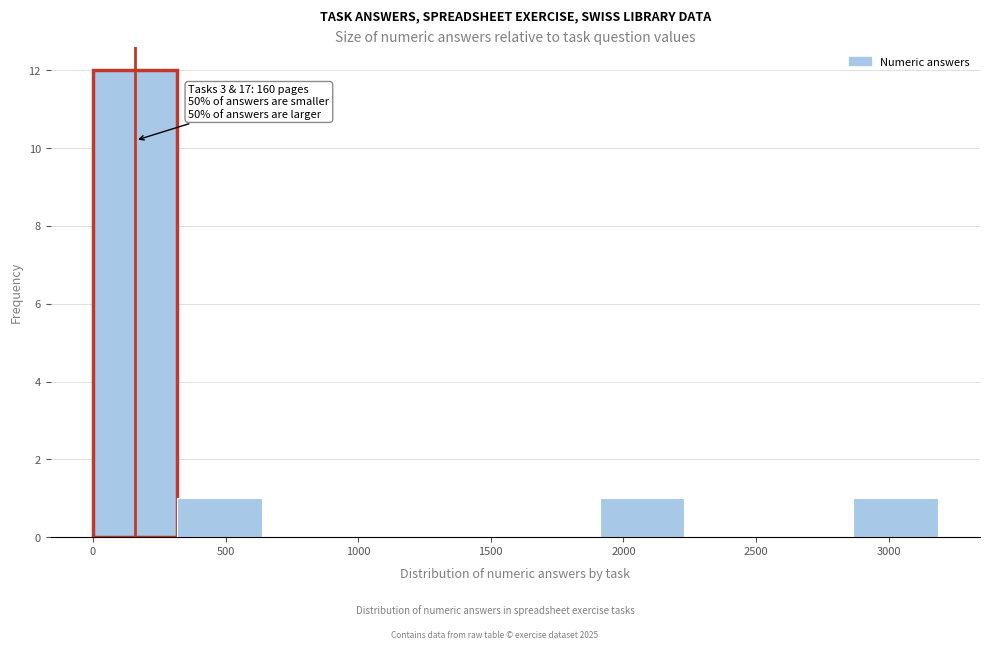

Over which range of the x-axis is the bar tallest?

0 to 300